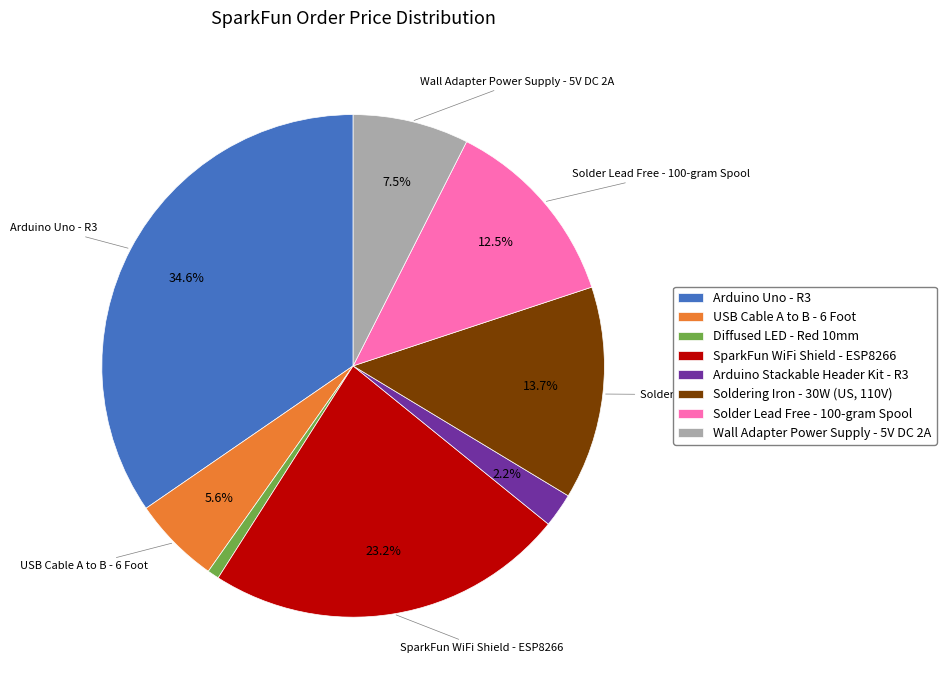

Which slice is the smallest?

Diffused LED - Red 10mm